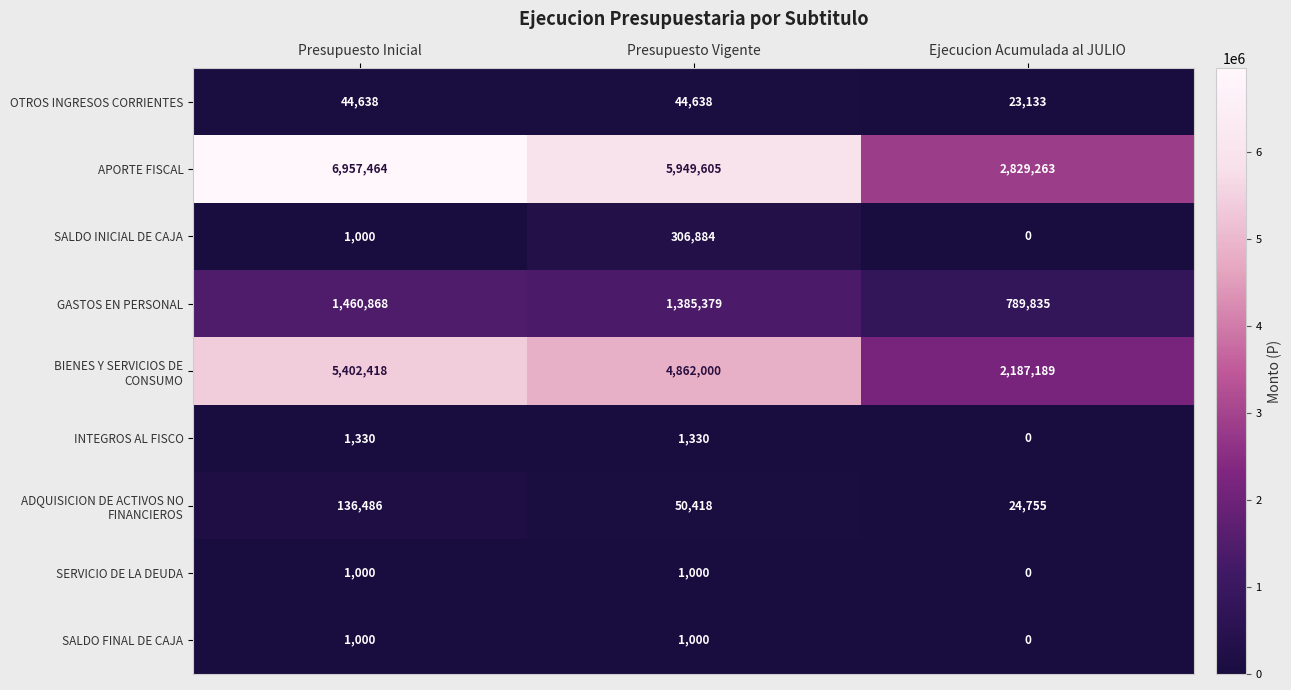

True or false: SALDO INICIAL DE CAJA has a value of 0 at Ejecucion Acumulada al JULIO.

True